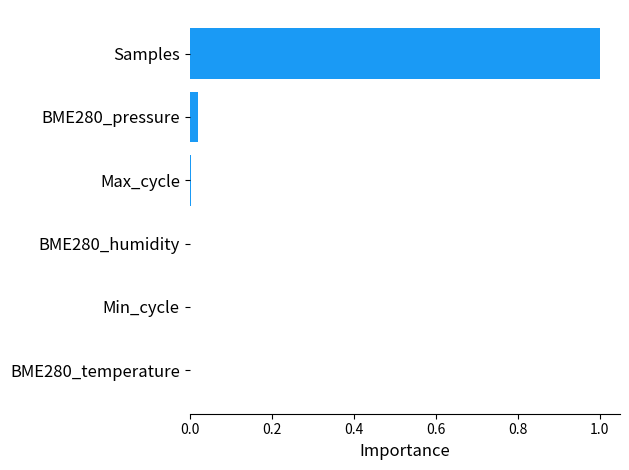

Is it true that the value at Min_cycle is 0.0?

True